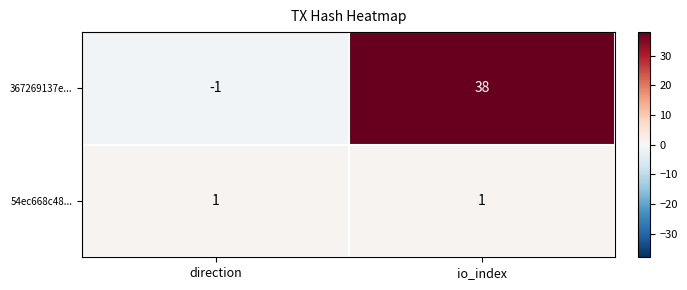

At which category does the chart reach its peak across all series?

io_index